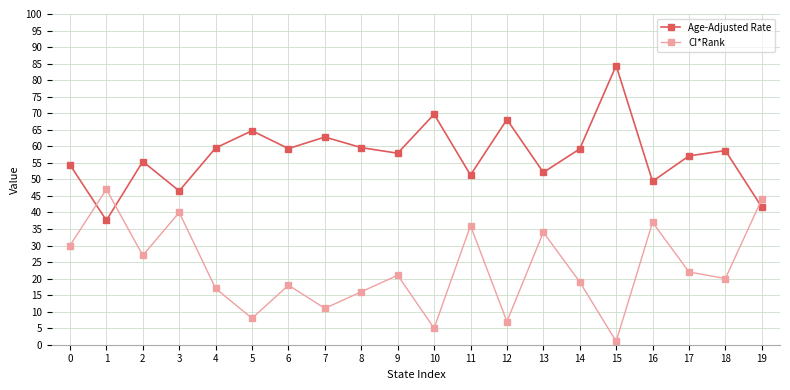

How many series are shown in this chart?

2